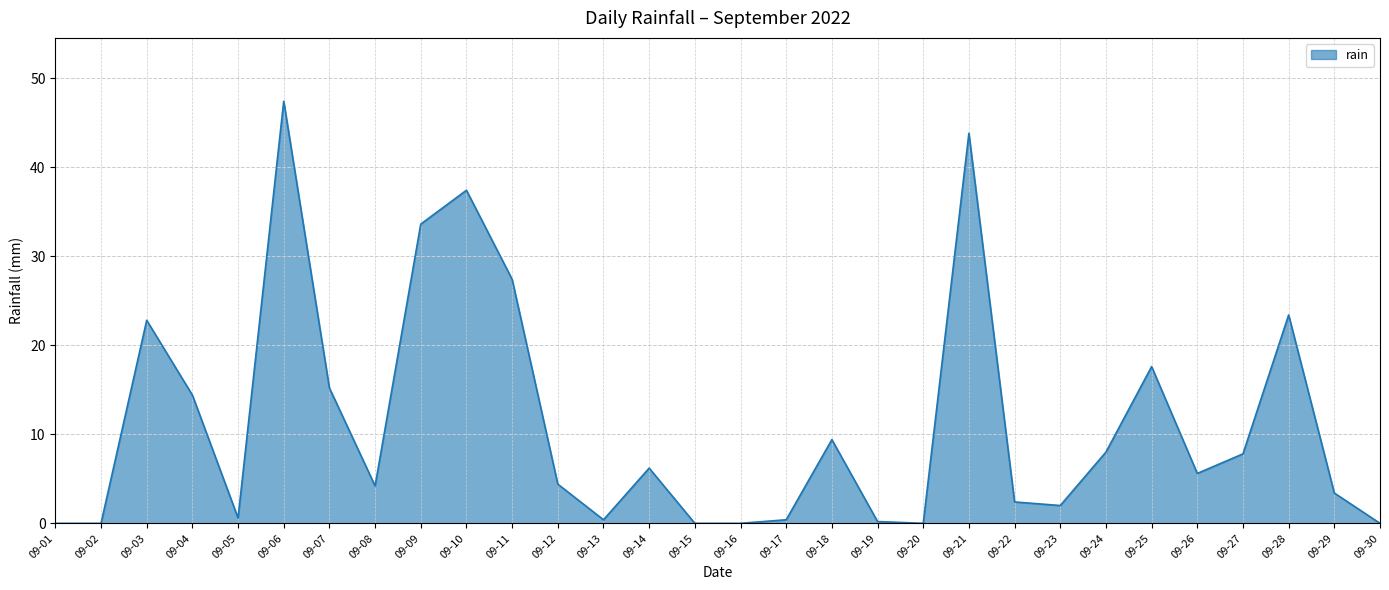

What is the difference between the maximum and minimum values?

47.4